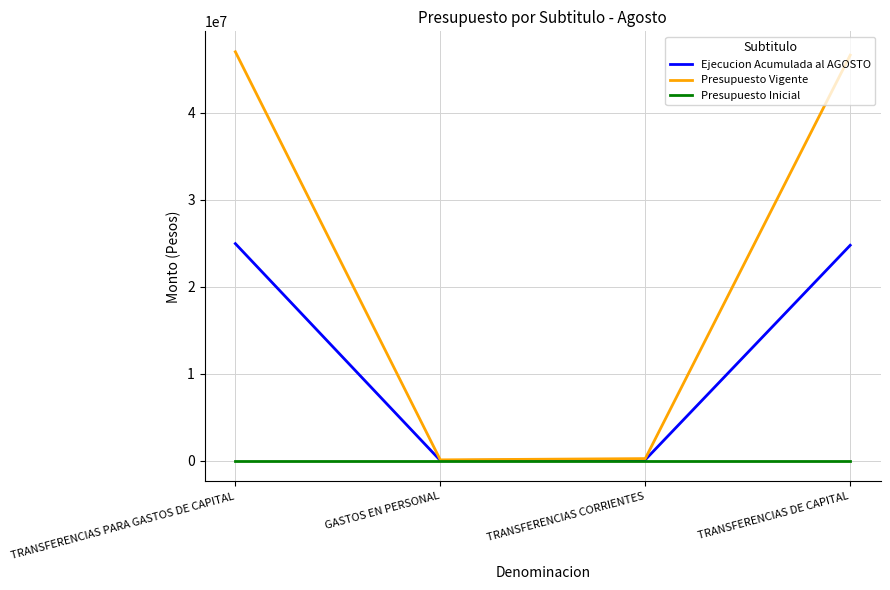

What is the difference between the highest and lowest values at TRANSFERENCIAS CORRIENTES?

266112